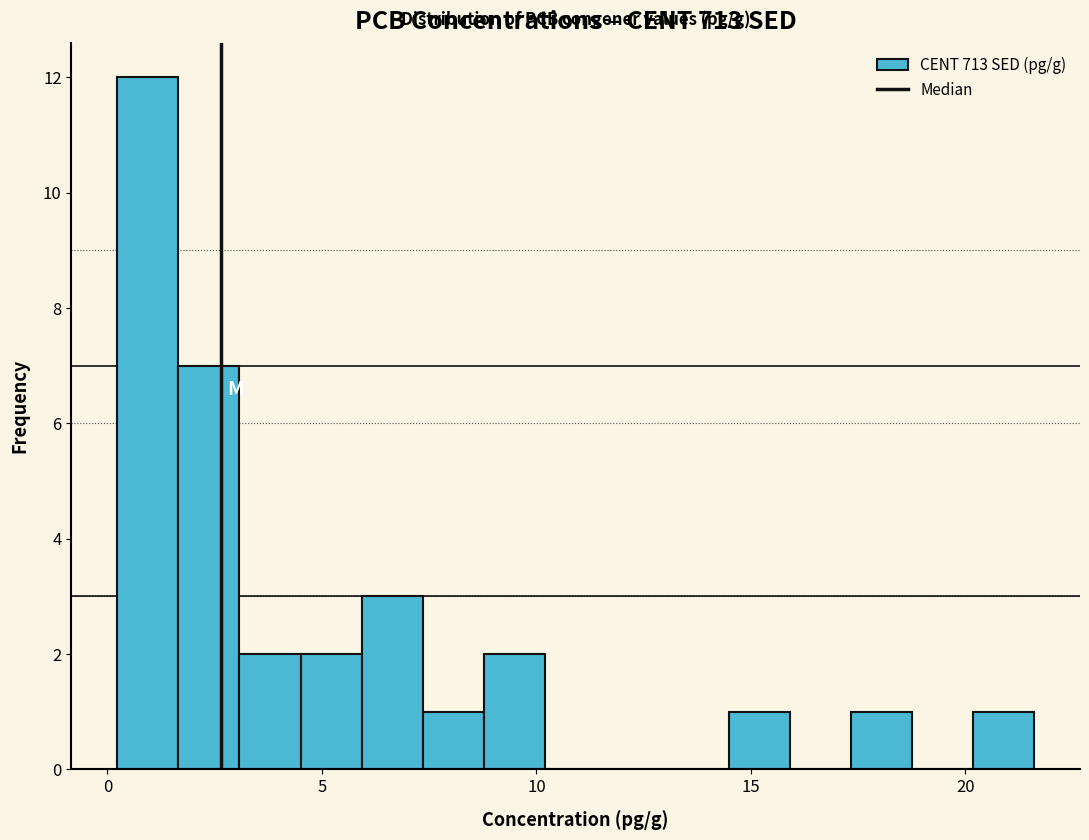

Around what value on the x-axis is the tallest bar? Give the approximate position of its centre, as read against the axis.

1.0